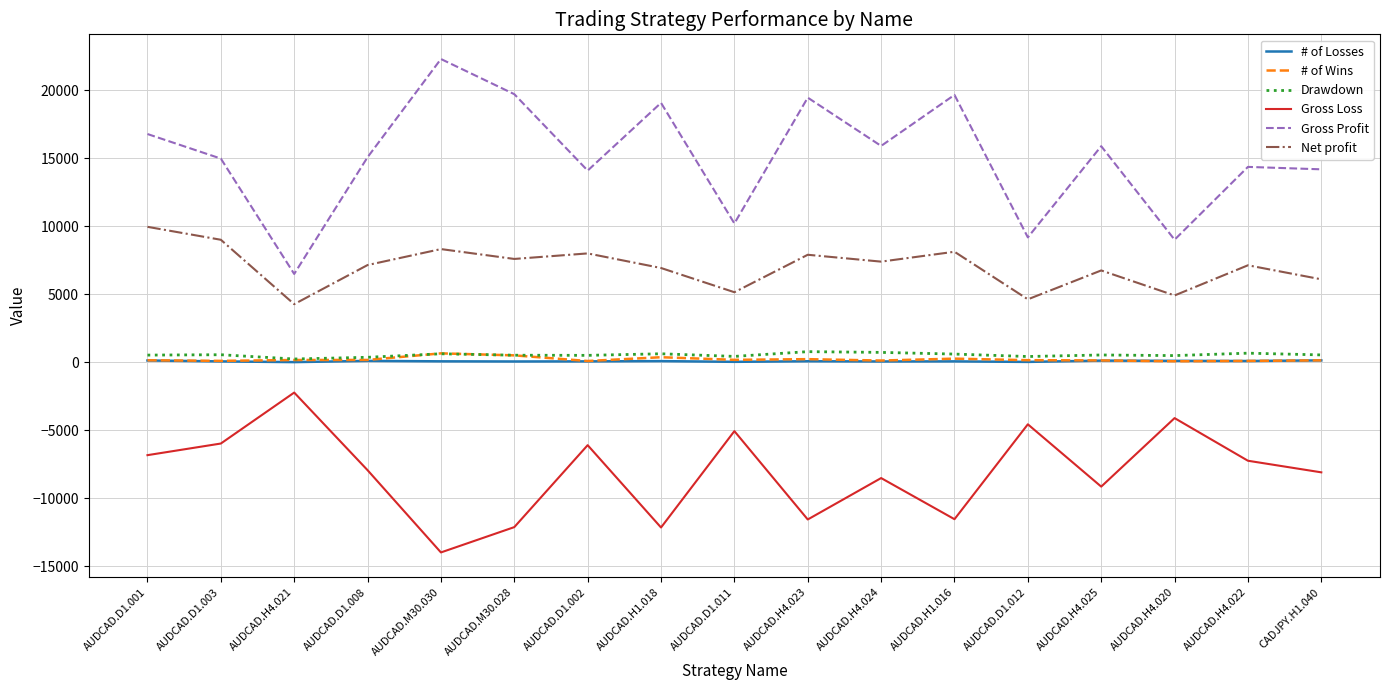

True or false: Gross Profit and # of Losses cross at least once.

False